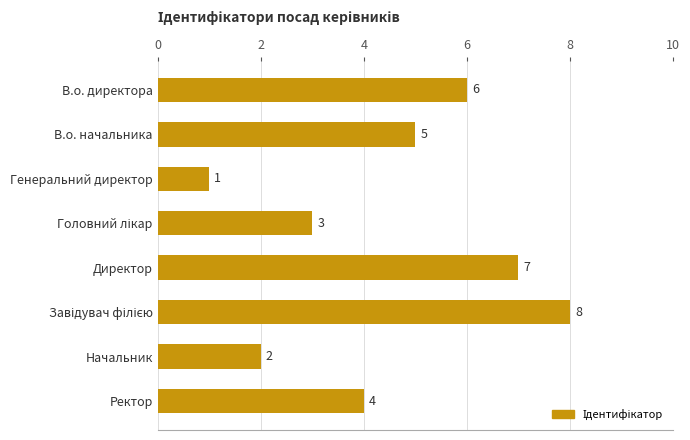

What is the change in value from В.о. директора to Начальник?

-4